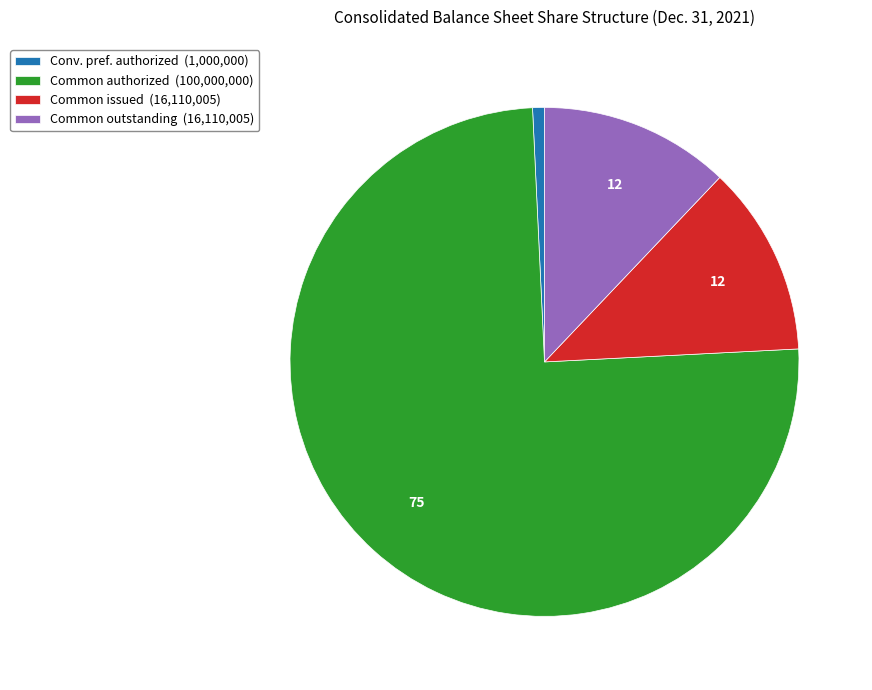

The Common outstanding (16,110,005) slice represents 26% of the pie. True or false?

False